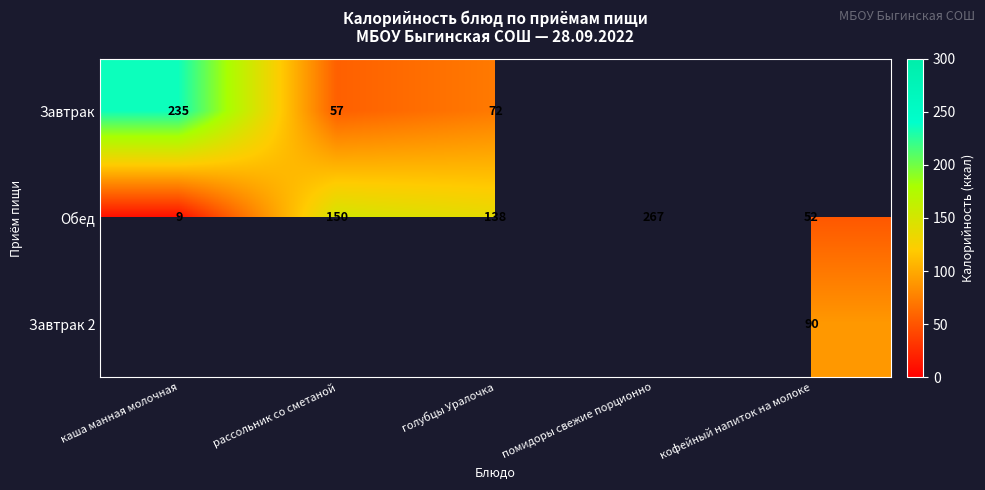

How many data points in Обед are less than 138?

2